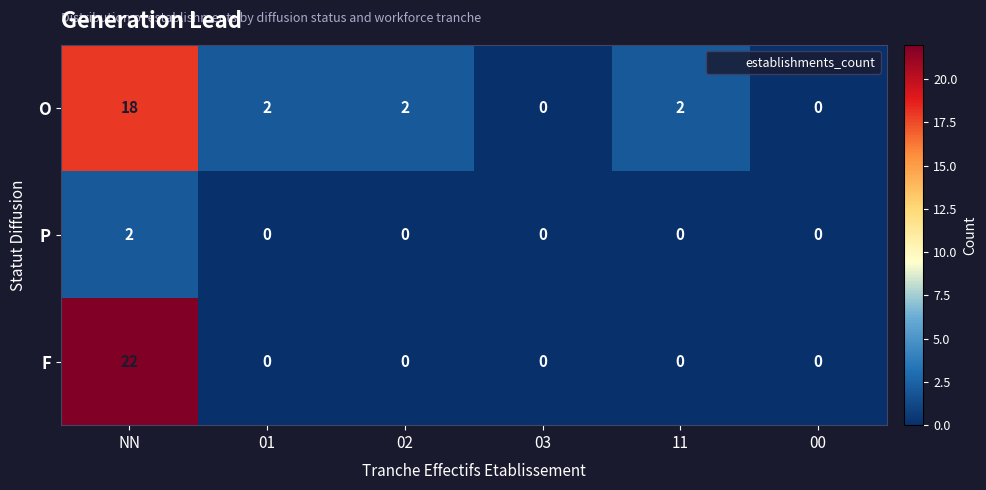

Reading left to right, list all the values displayed in this chart.

O: 18	2	2	0	2	0
P: 2	0	0	0	0	0
F: 22	0	0	0	0	0